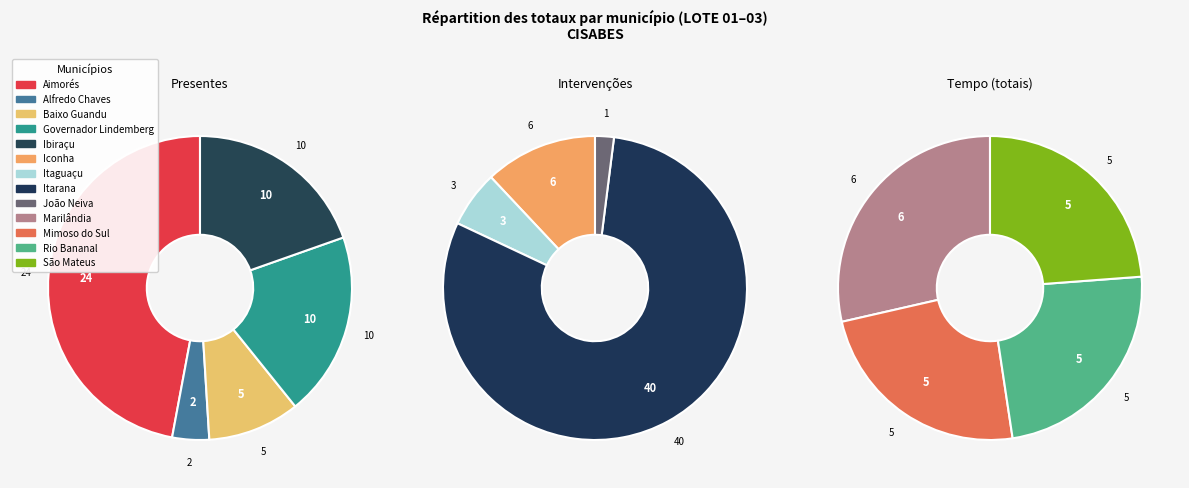

Is there a majority slice in this chart?

No